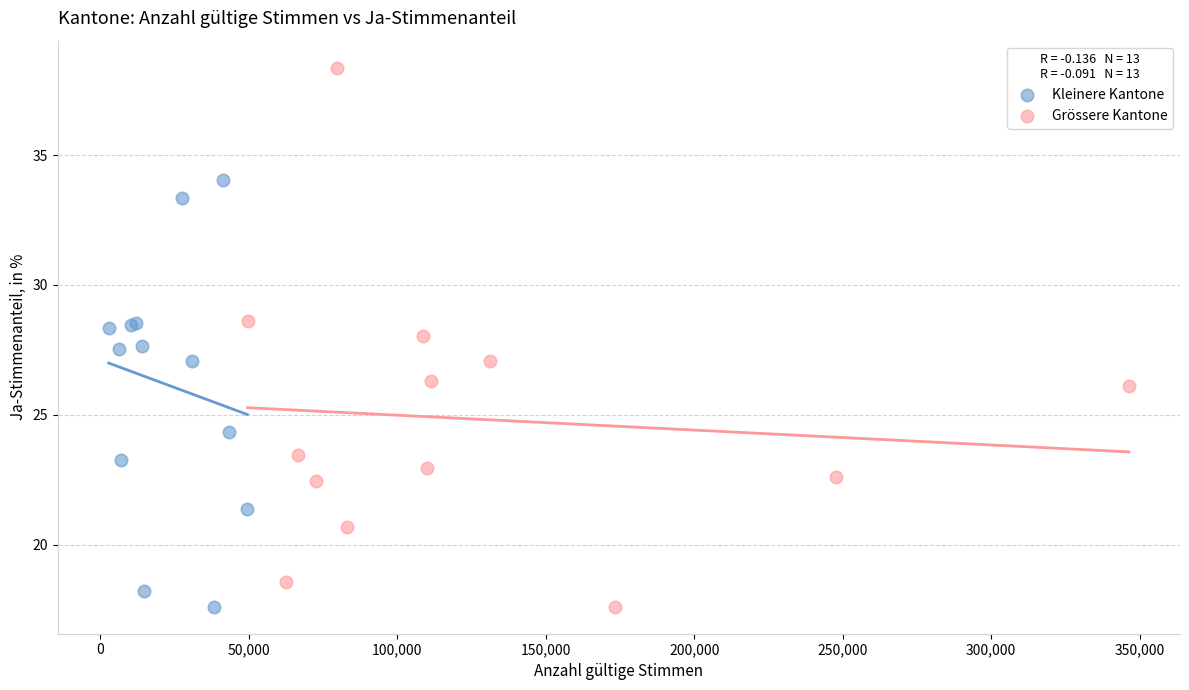

Which series reaches the maximum Y coordinate?

Grössere Kantone